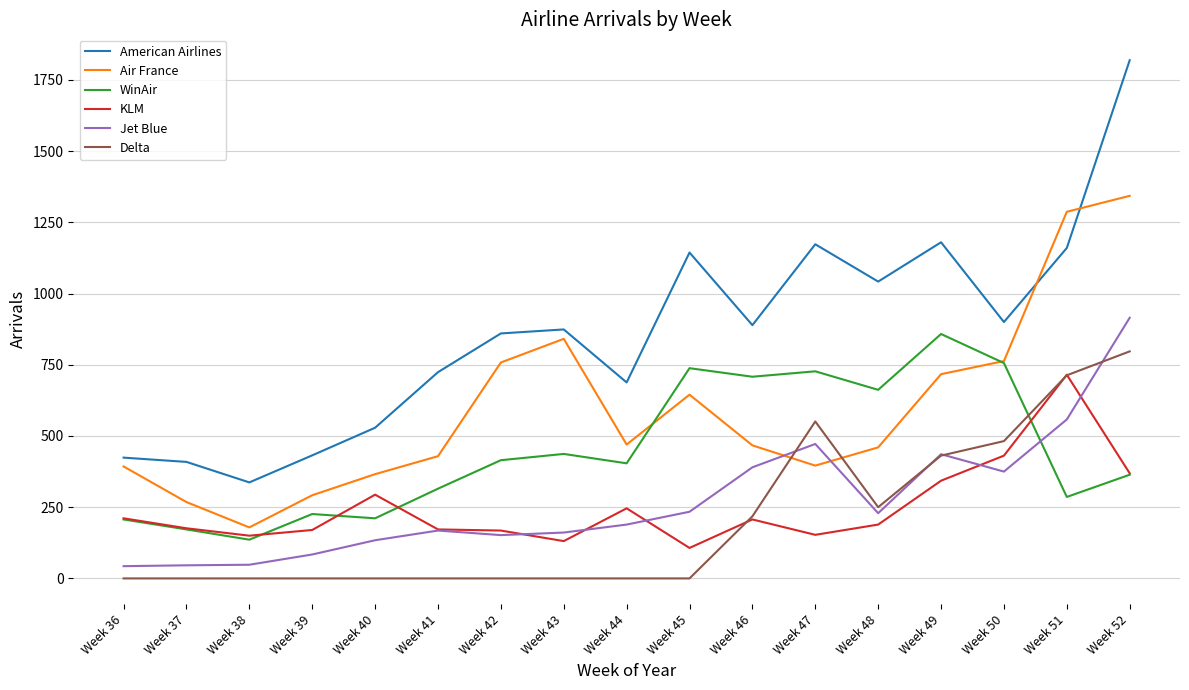

What are all the series names shown in the legend?

American Airlines, Air France, WinAir, KLM, Jet Blue, Delta